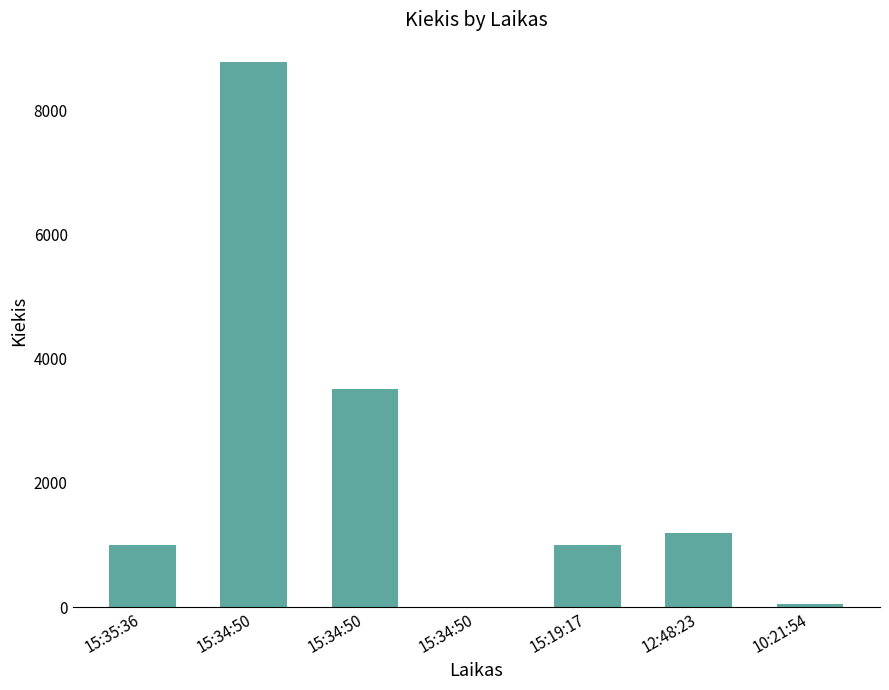

How many categories are shown in the chart?

7